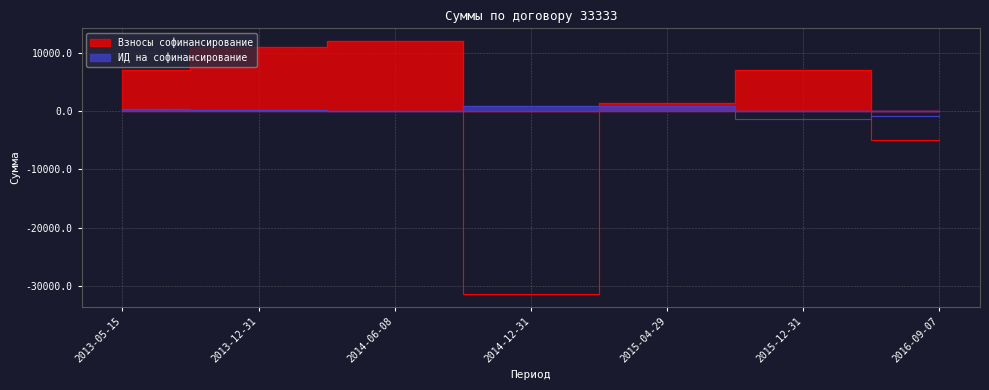

What is the maximum value for ИД на софинансирование?

880.6